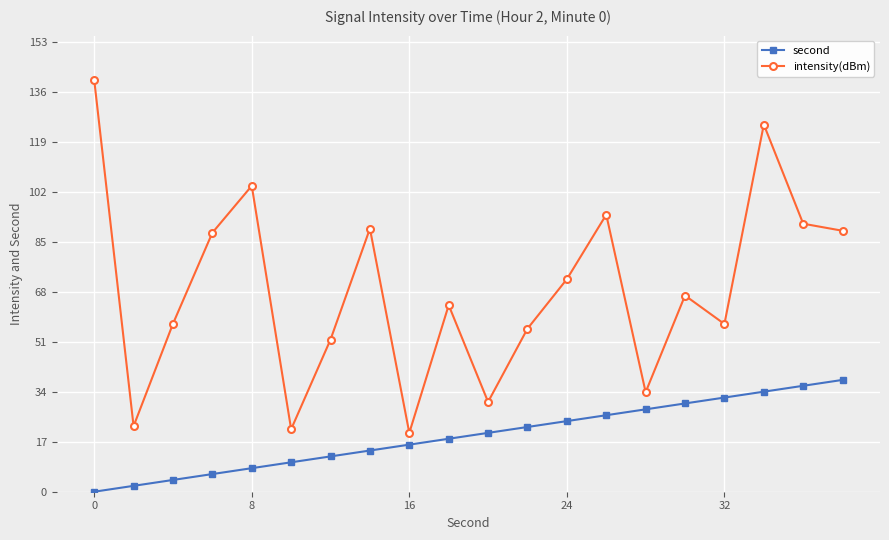

What is the greatest value displayed?

140.0